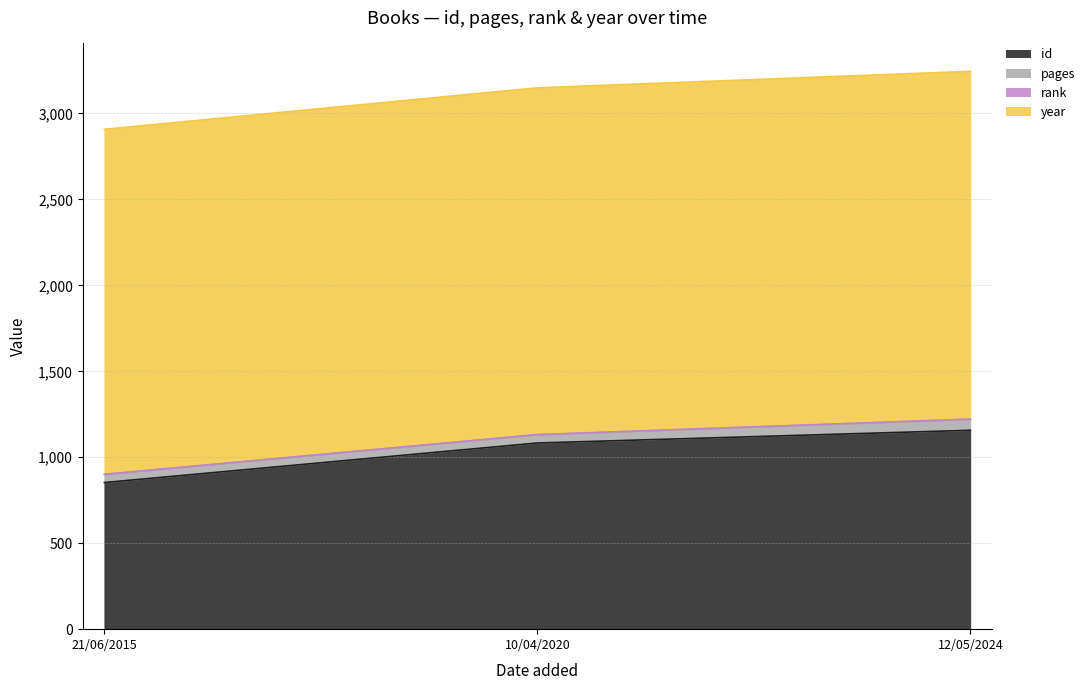

True or false: id has a value of 1157 at 12/05/2024.

True